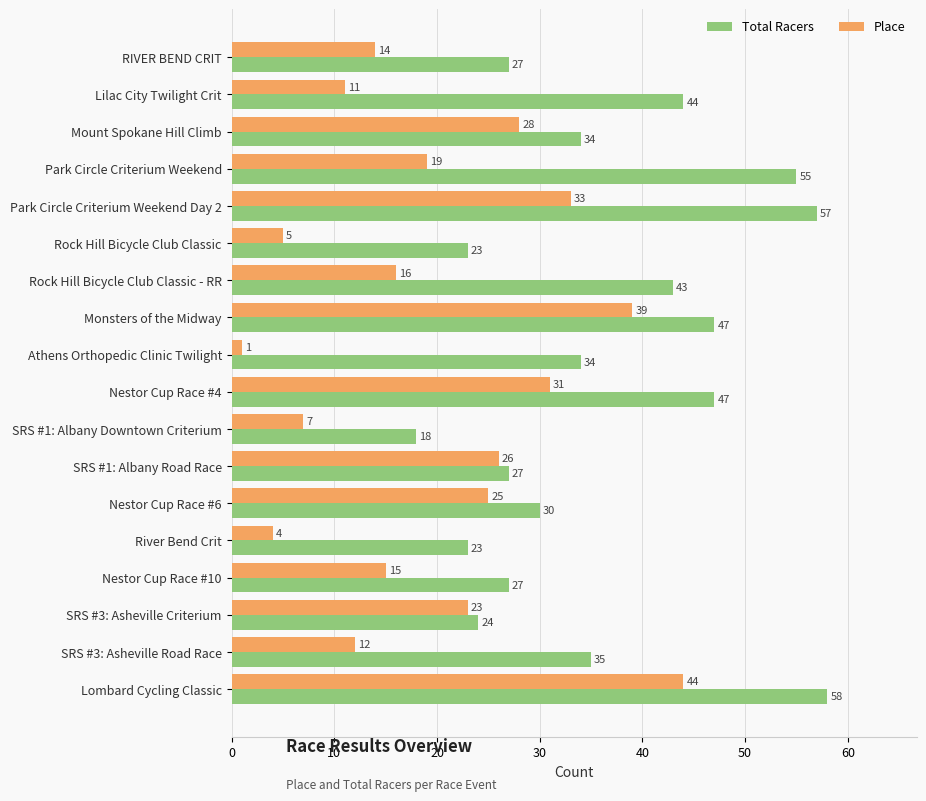

What is the sum of all Place values?

353